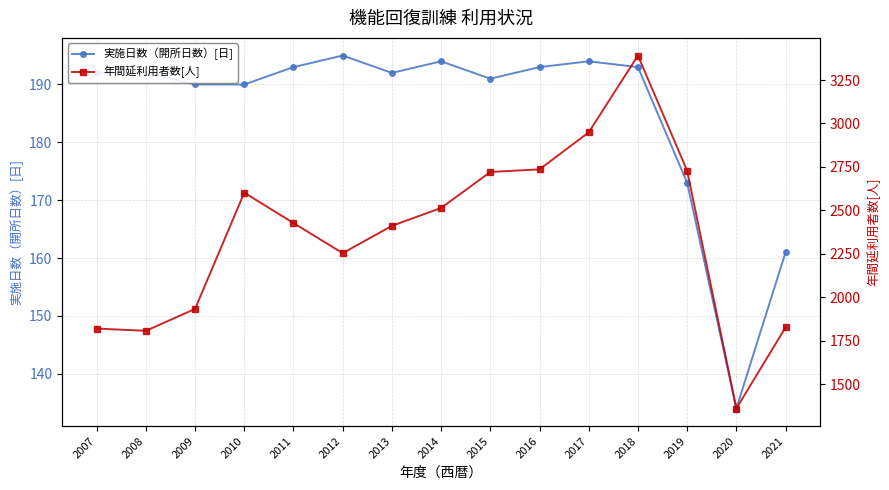

What is the sum of the 実施日数（開所日数）[日] values at 2008 and 2009?

382